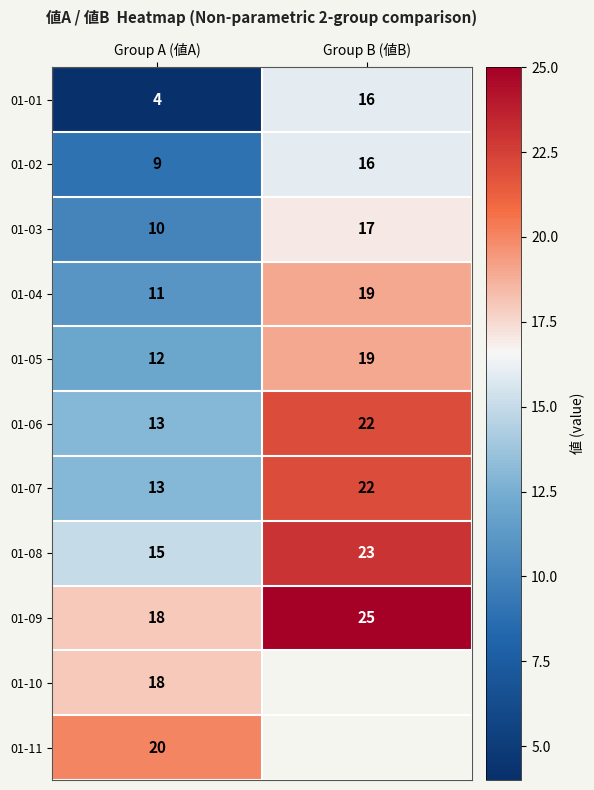

Count the number of data series in this chart.

11